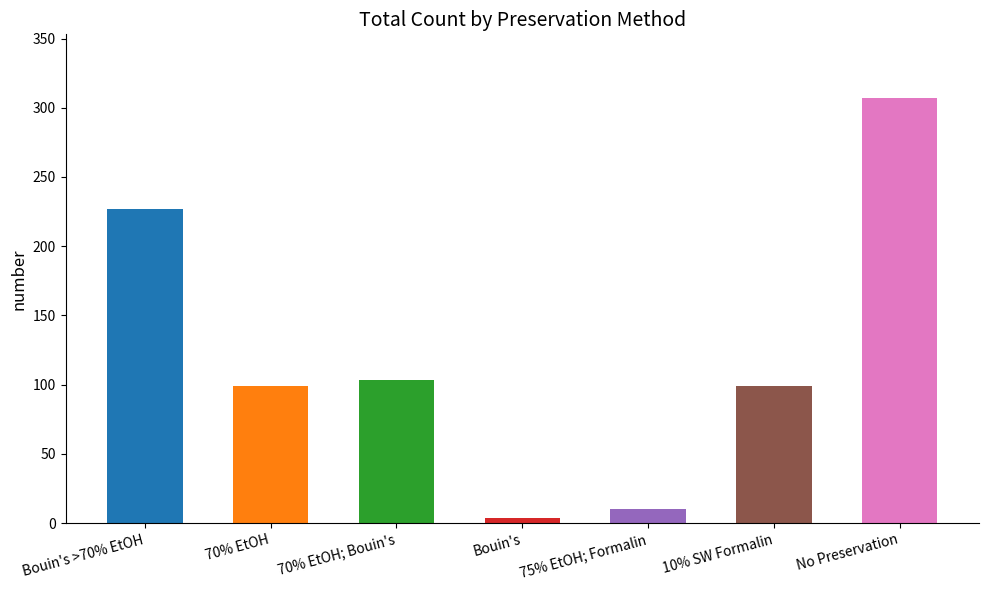

Where does the data first go above 99?

Bouin's >70% EtOH